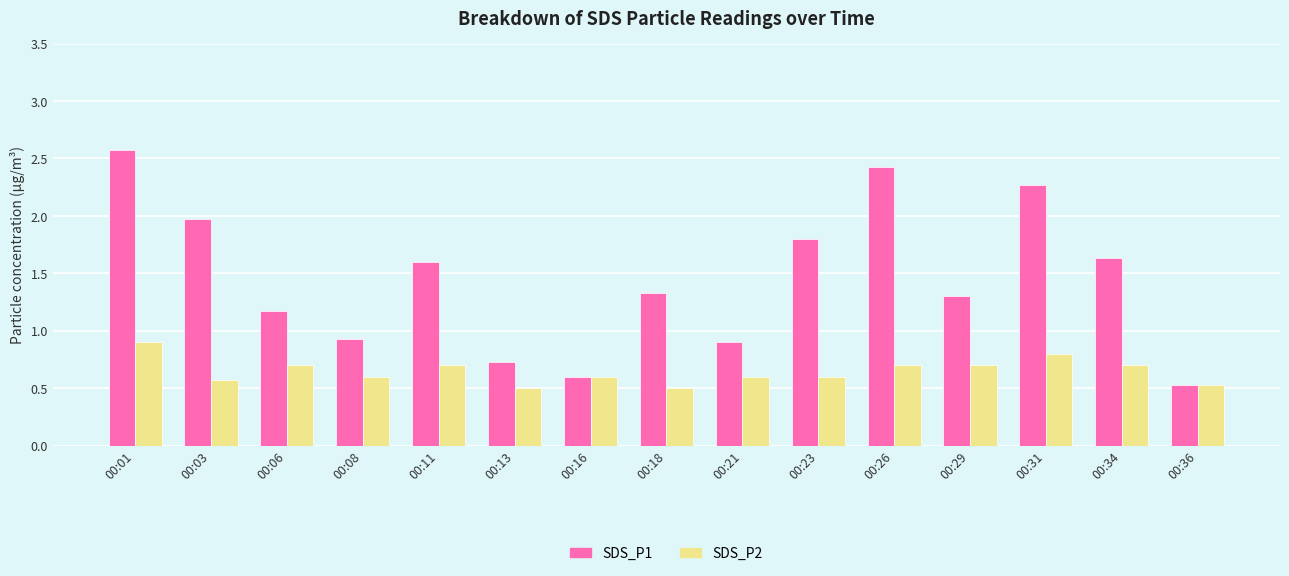

Reading left to right, what are all the values shown in this chart?

SDS_P1: 2.6	2.0	1.2	0.9	1.6	0.7	0.6	1.3	0.9	1.8	2.4	1.3	2.3	1.6	0.5
SDS_P2: 0.9	0.6	0.7	0.6	0.7	0.5	0.6	0.5	0.6	0.6	0.7	0.7	0.8	0.7	0.5